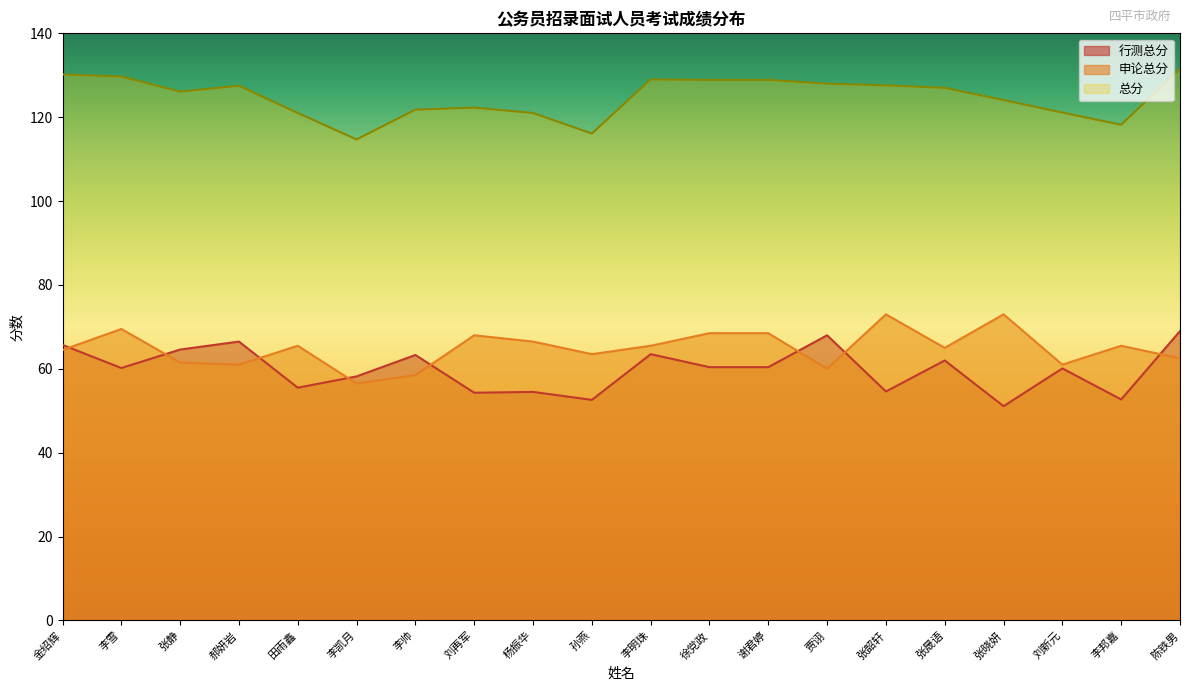

At how many categories does at least one series exceed 83?

20